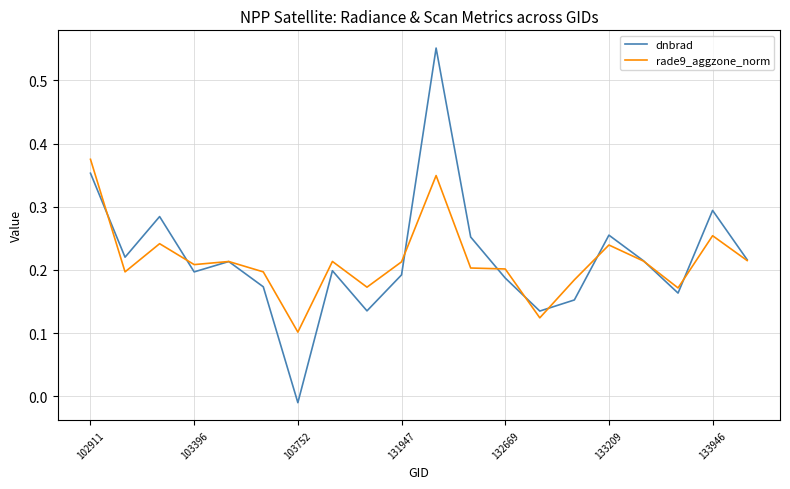

Which series has the widest spread of values?

dnbrad